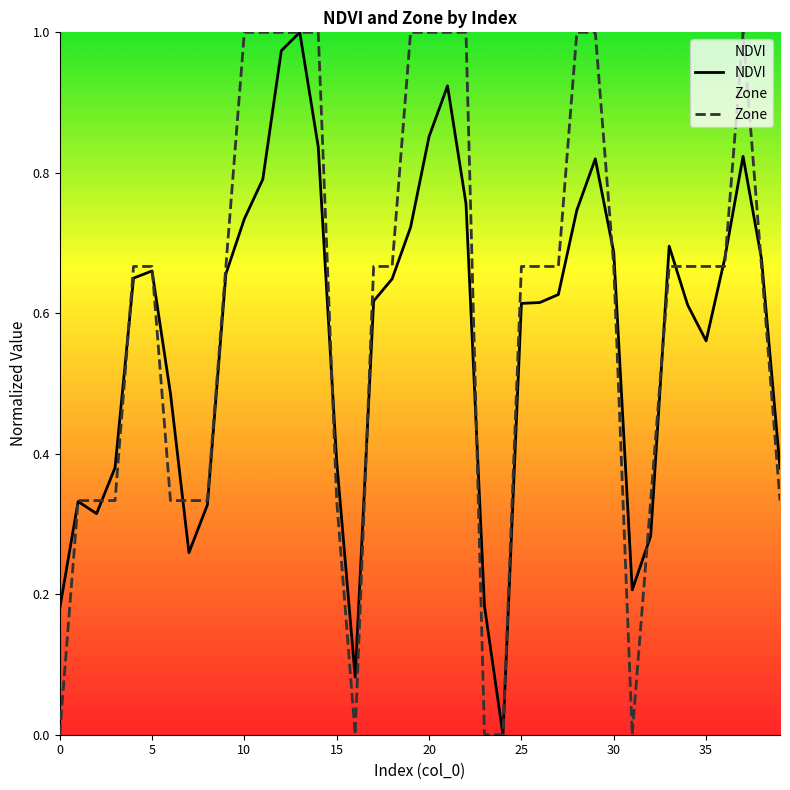

The value of NDVI at 21 is 0.9. True or false?

True